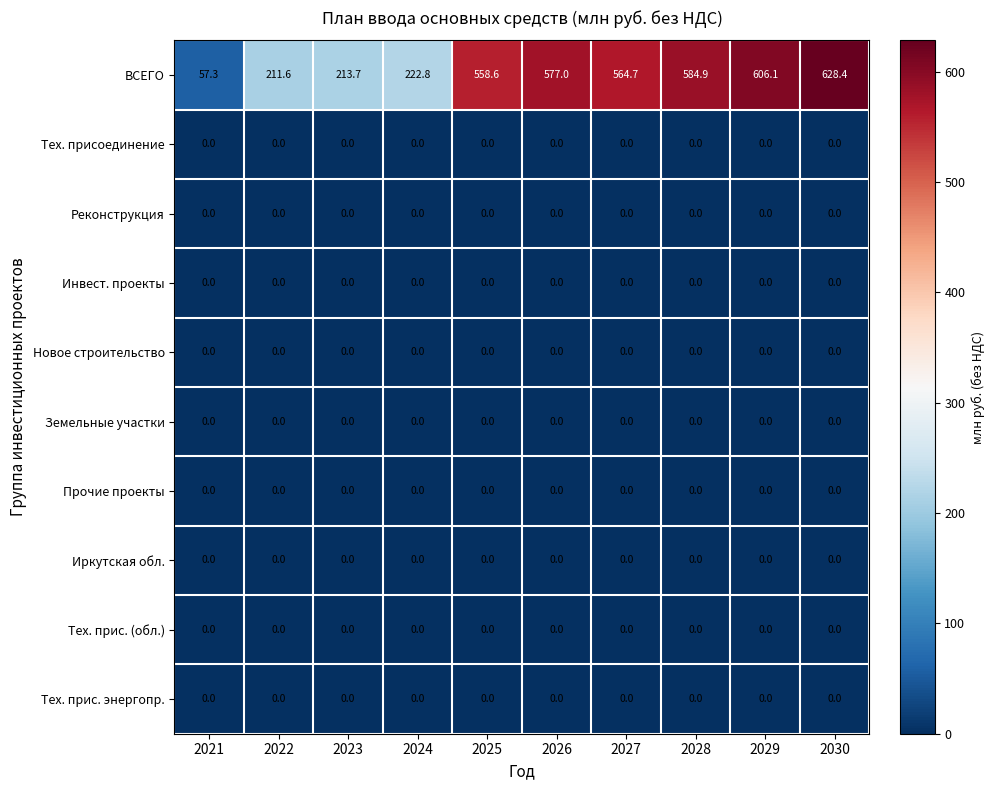

What is the spread (max minus min) of values at 2023?

213.7